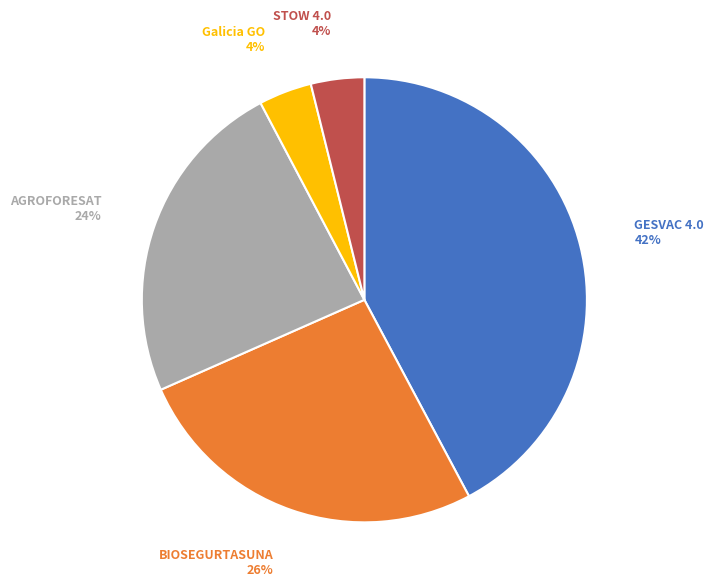

To the nearest percent, what is the average slice percentage?

20%